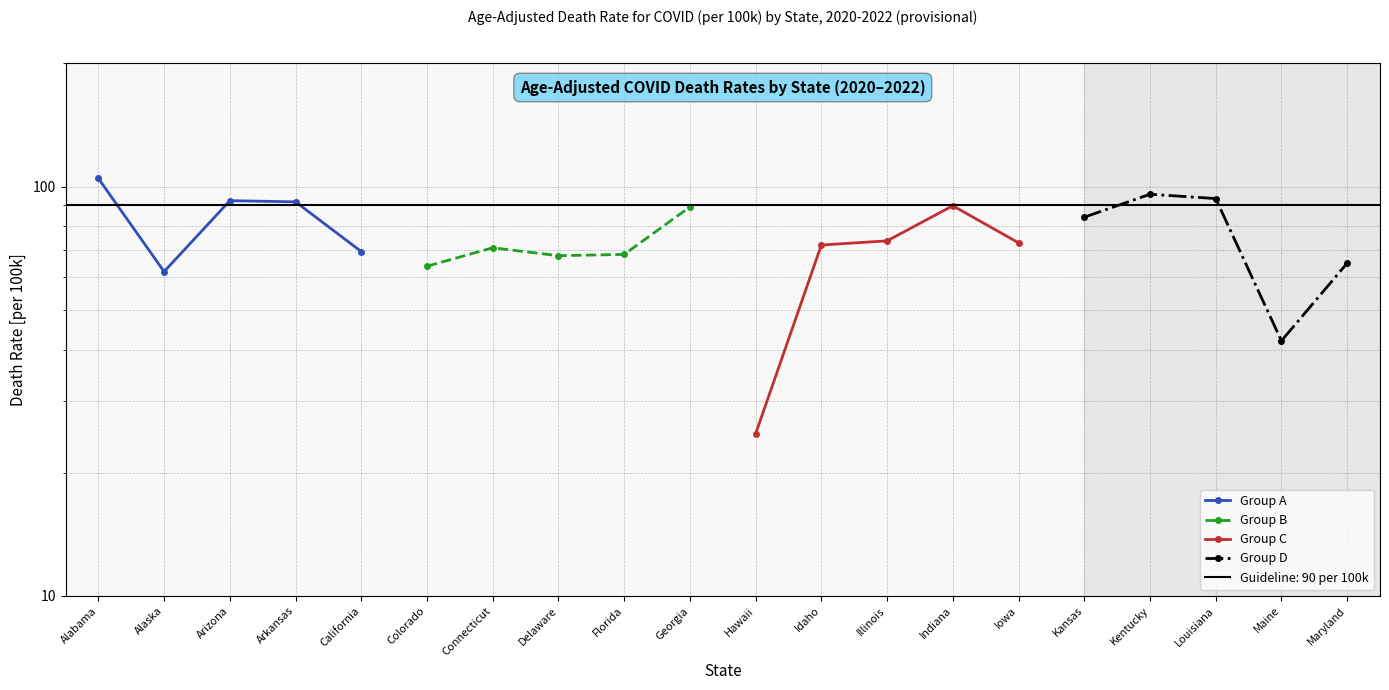

Rank the series by their maximum value, from lowest to highest.

Group B, Group C, Group D, Group A